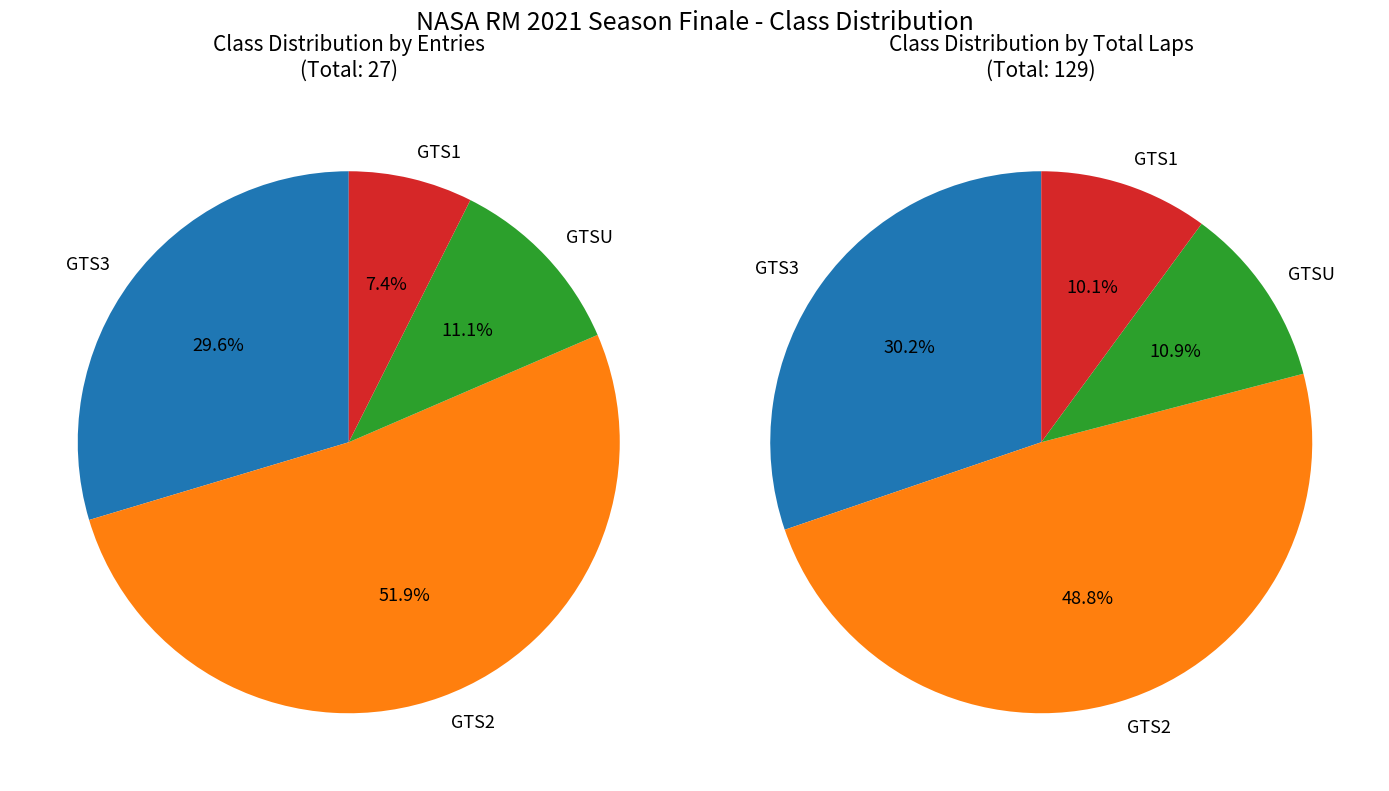

To the nearest percent, what is the average slice percentage?

25%